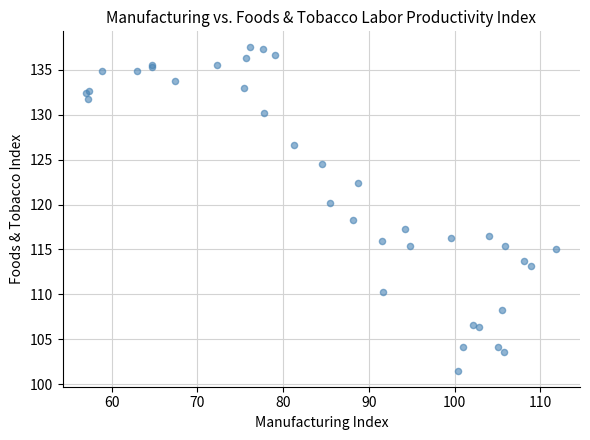

What Y value in the scatter plot is closest to 119?

118.3